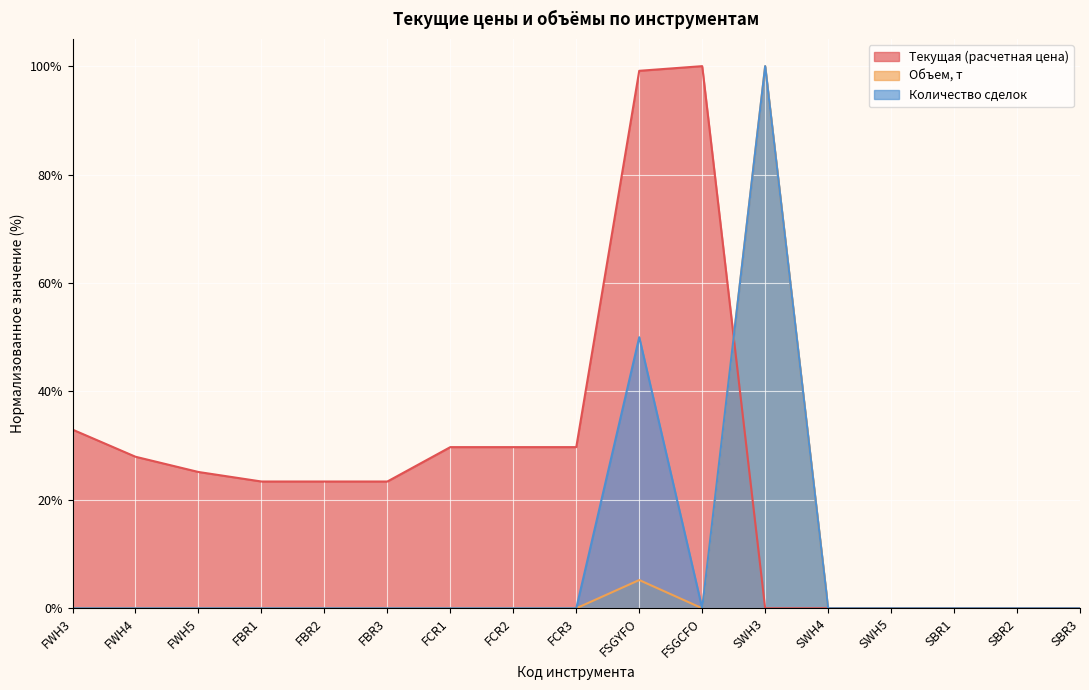

What are all the series names shown in the legend?

Текущая (расчетная цена), Объем, т, Количество сделок